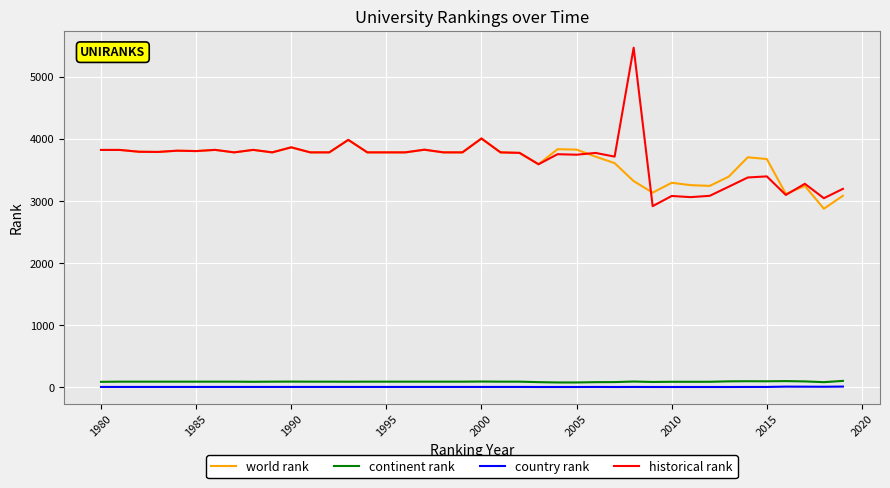

What is the greatest value displayed?

5465.5